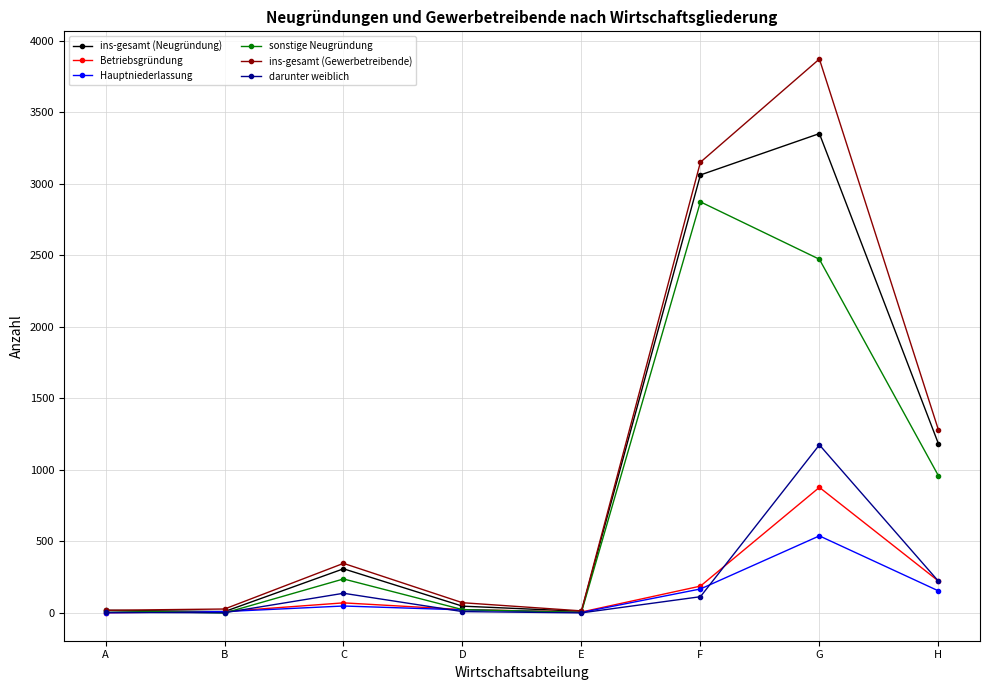

What is the maximum value shown in the chart?

3871